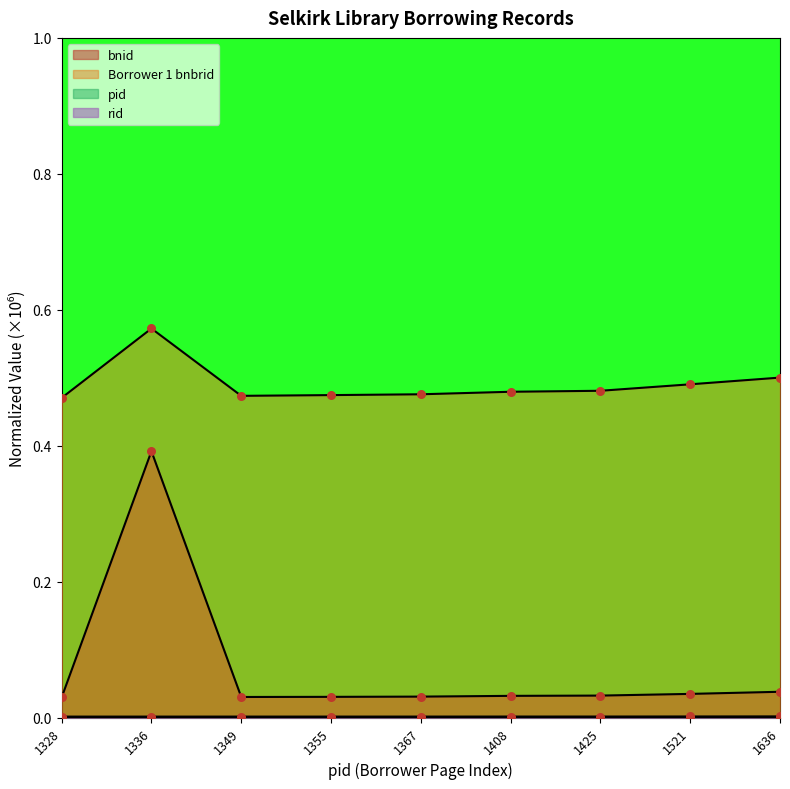

Which series contains the highest Y value?

Borrower 1 bnbrid